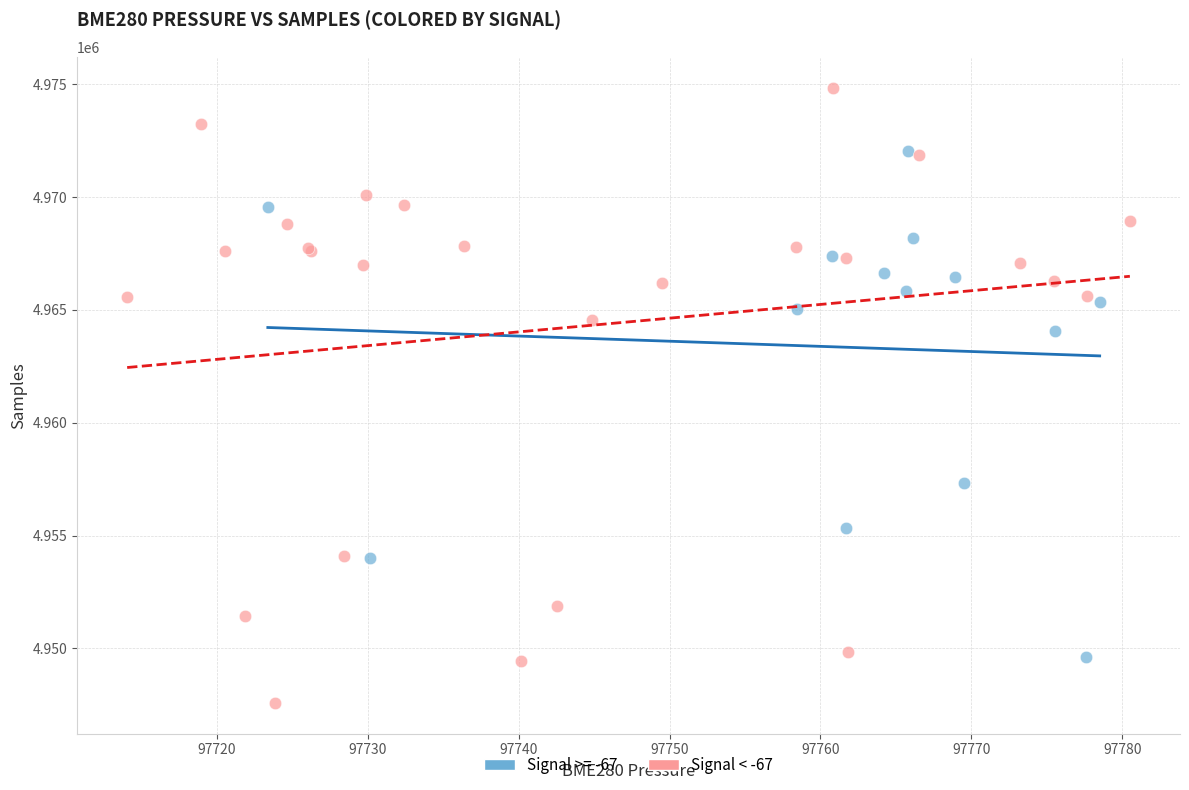

Which series reaches the minimum Y coordinate?

Signal < -67